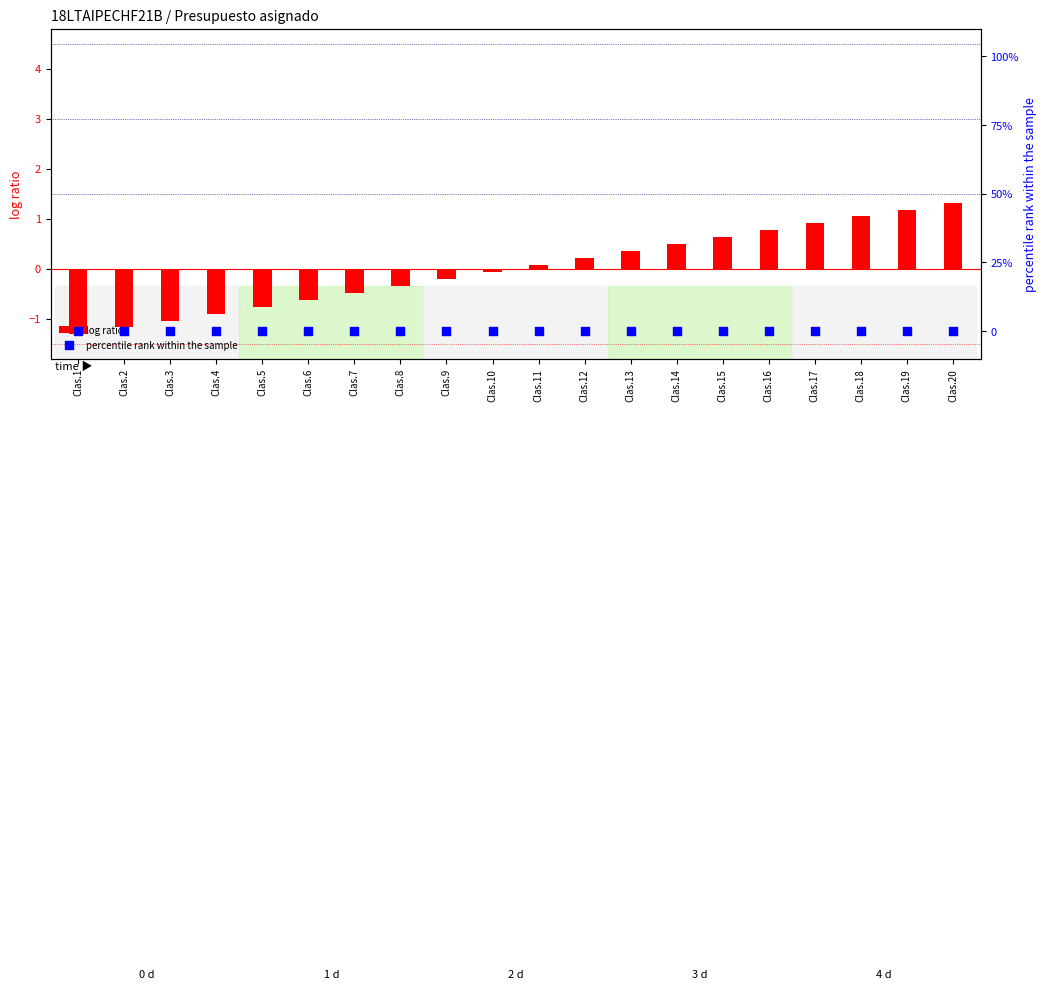

What are all the series names shown in the legend?

log ratio, percentile rank within the sample